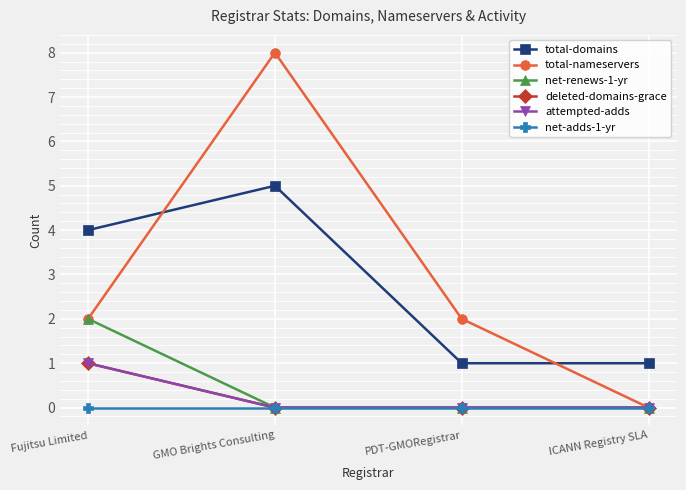

Between GMO Brights Consulting and ICANN Registry SLA, which series saw the biggest shift?

total-nameservers